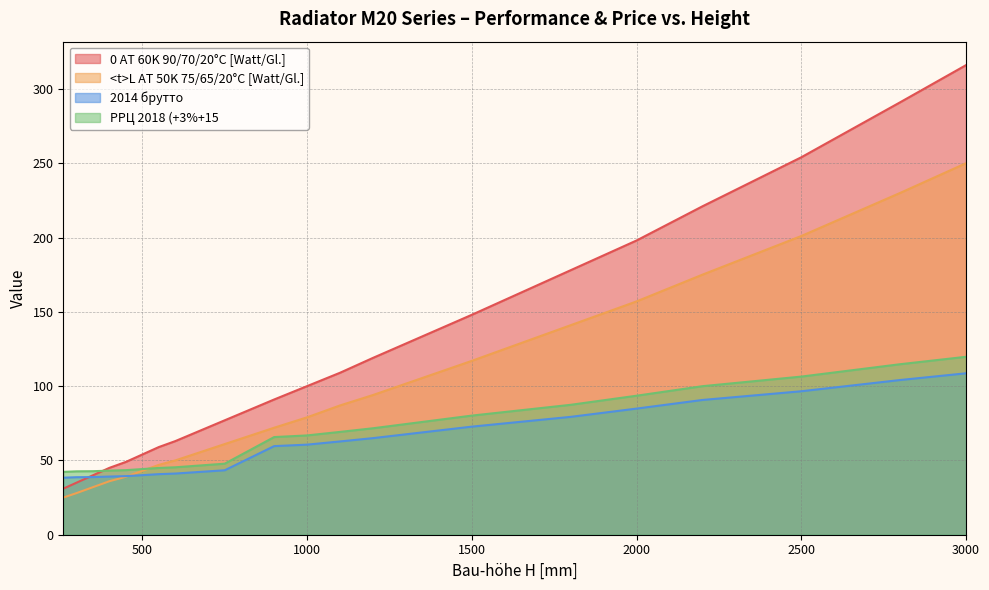

What is the average value of the 2014 брутто series?

62.2